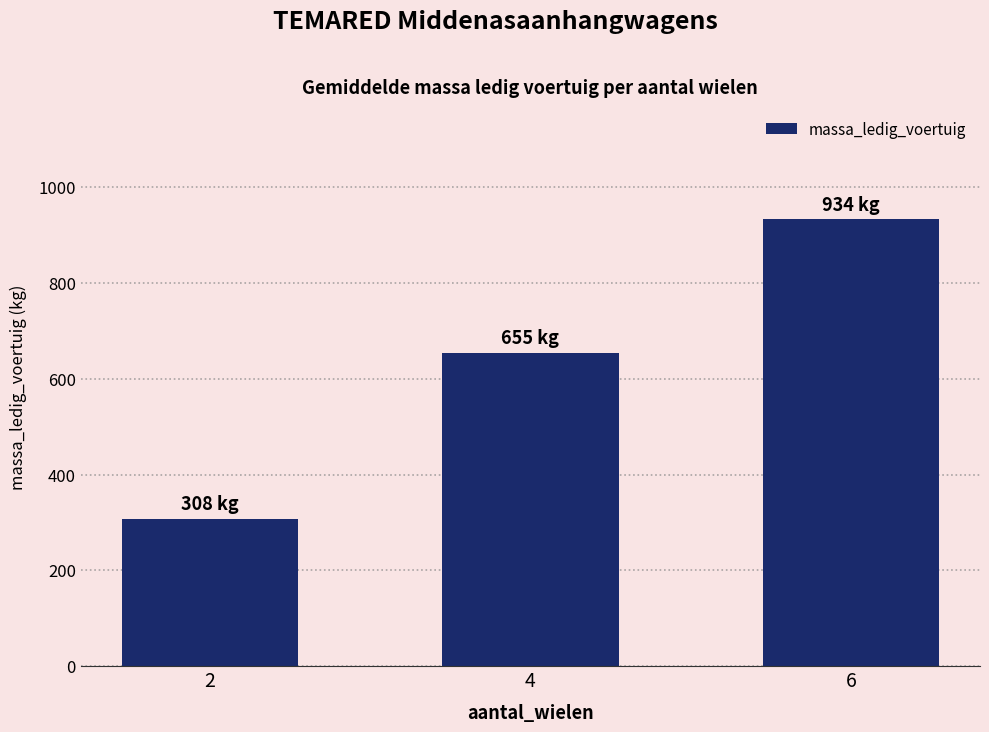

List the labels in order of value, smallest first.

2, 4, 6